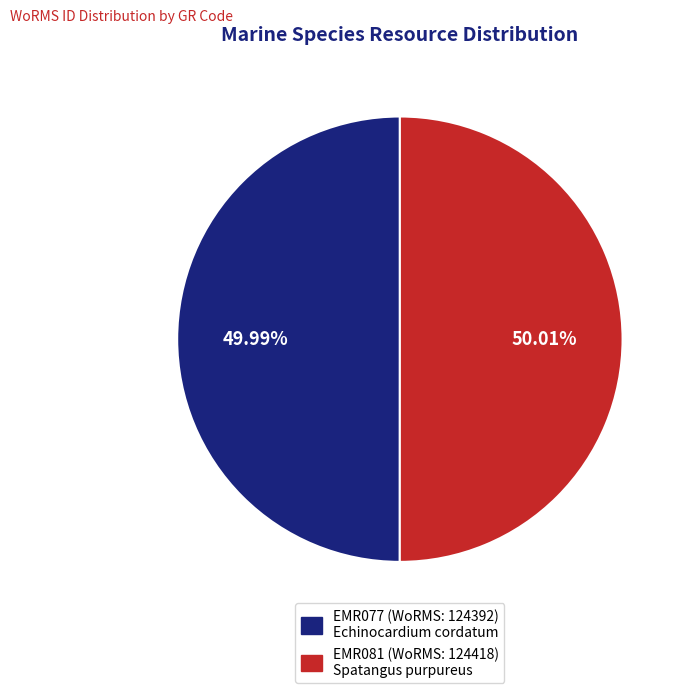

Combined, do EMR081 and EMR077 account for over 50%?

Yes